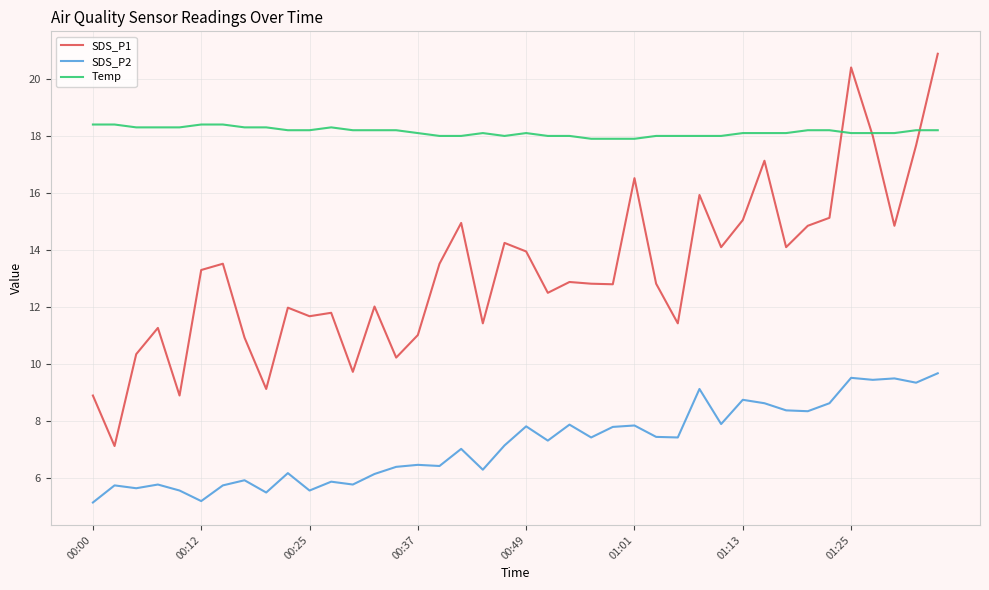

What are all the series names shown in the legend?

SDS_P1, SDS_P2, Temp